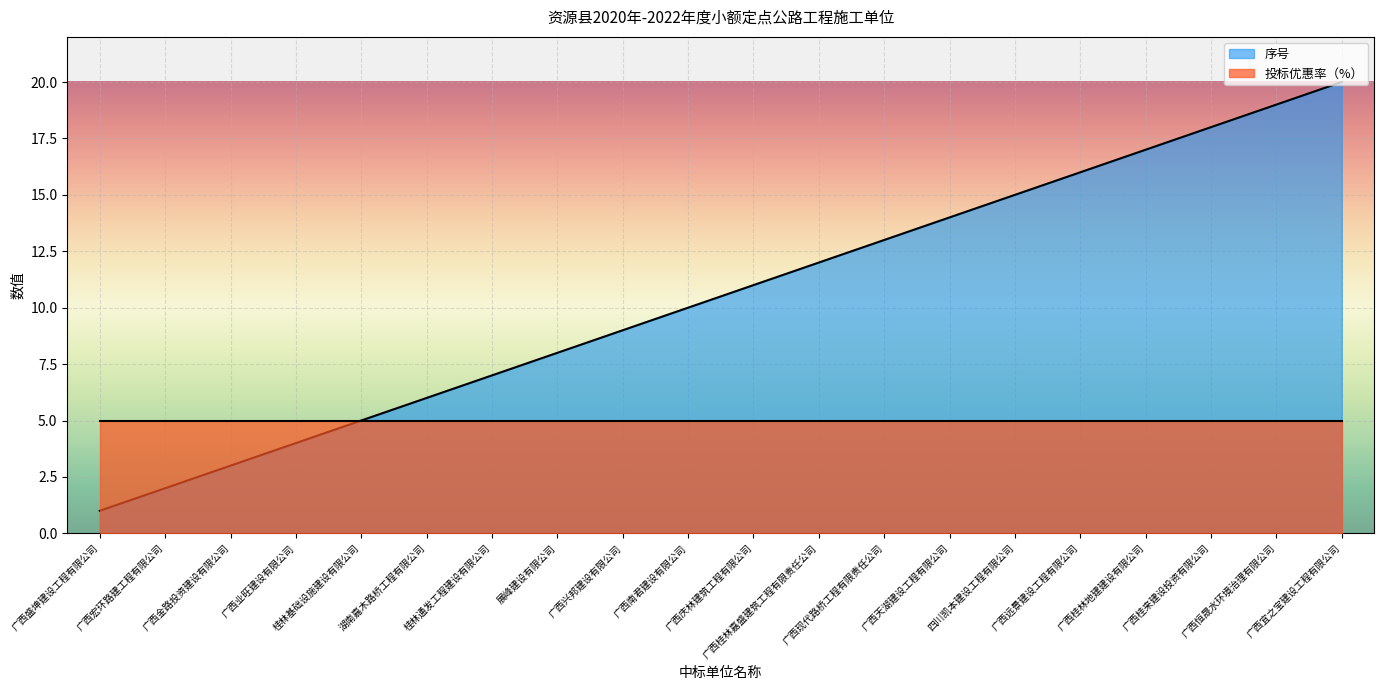

Rank the categories by value from highest to lowest.

广西宜之宝建设工程有限公司, 广西恒晟水环境治理有限公司, 广西桂来建设投资有限公司, 广西桂林地建建设有限公司, 广西远景建设工程有限公司, 四川凯本建设工程有限公司, 广西天湖建设工程有限公司, 广西现代路桥工程有限责任公司, 广西桂林嘉盛建筑工程有限责任公司, 广西庆林建筑工程有限公司, 广西南君建设有限公司, 广西兴邦建设有限公司, 展峰建设有限公司, 桂林通发工程建设有限公司, 湖南嘉木路桥工程有限公司, 桂林基础设施建设有限公司, 广西业旺建设有限公司, 广西金路投资建设有限公司, 广西宏环路建工程有限公司, 广西盛坤建设工程有限公司